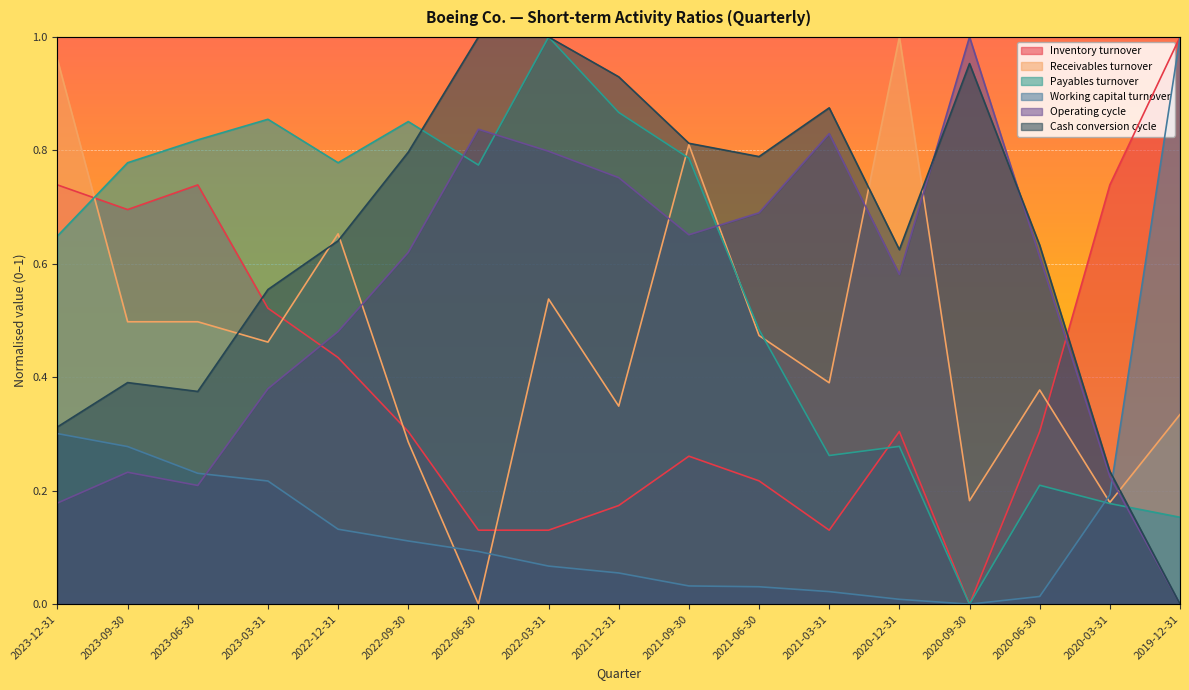

In Inventory turnover, how many points are lower than both neighbors (excluding endpoints)?

3